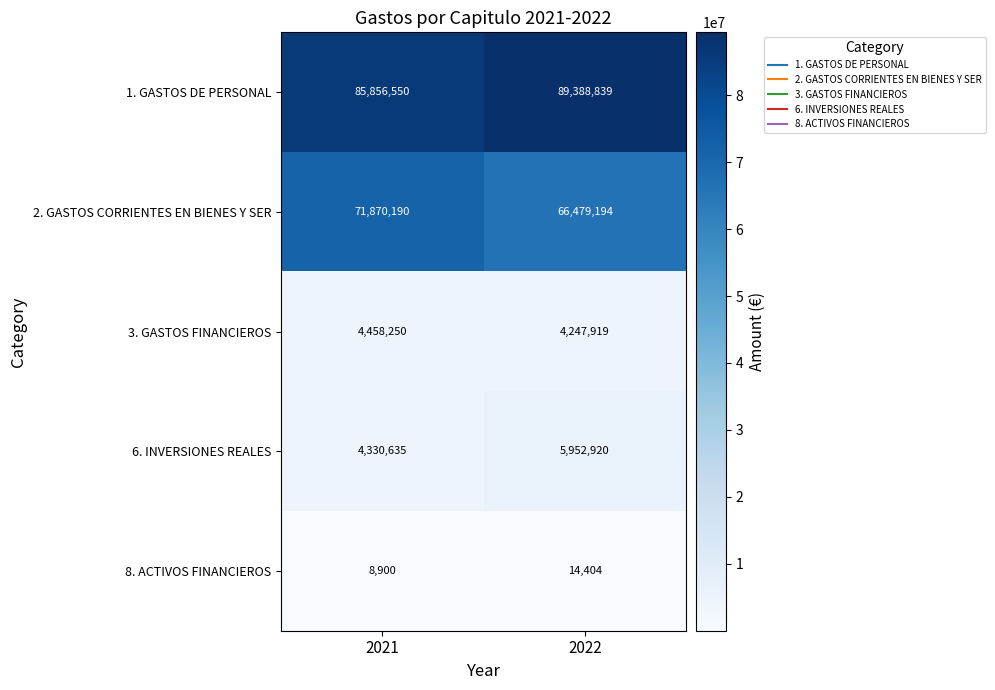

What is the sum of all 8. ACTIVOS FINANCIEROS values?

23304